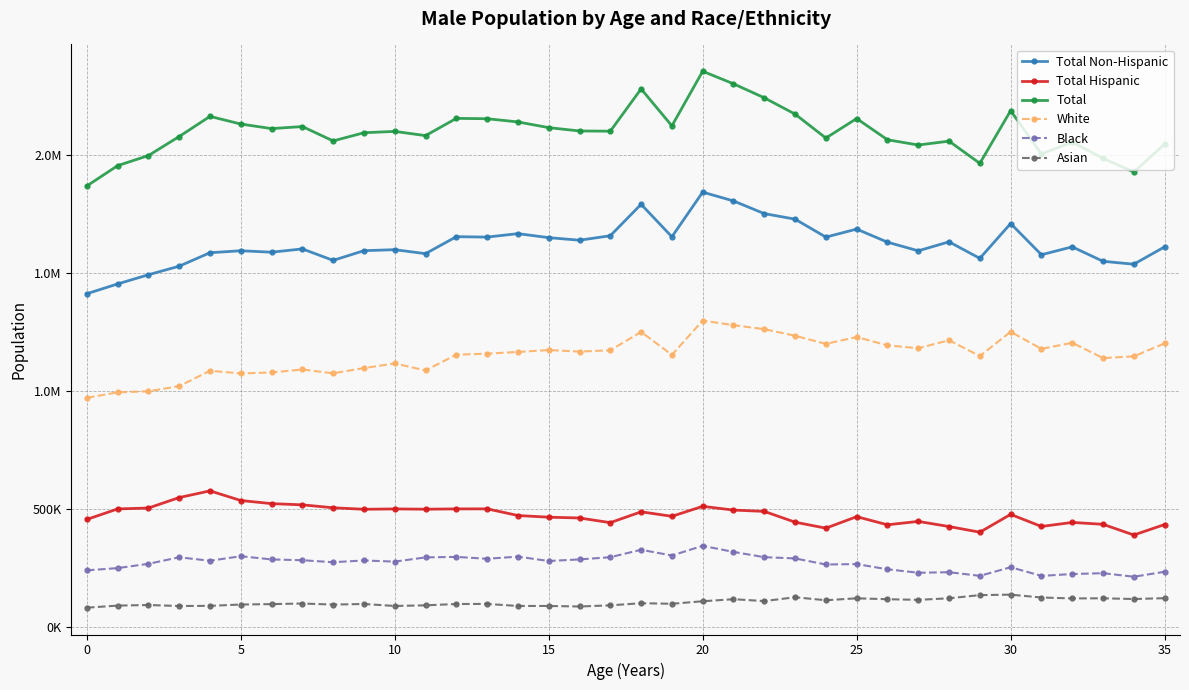

What are all the series names shown in the legend?

Total Non-Hispanic, Total Hispanic, Total, White, Black, Asian